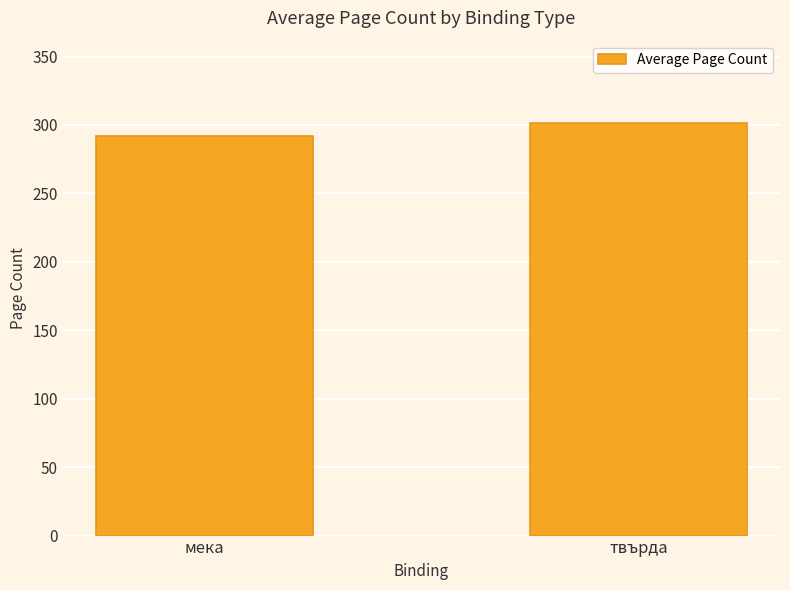

True or false: the data shows 301.3 at твърда.

True